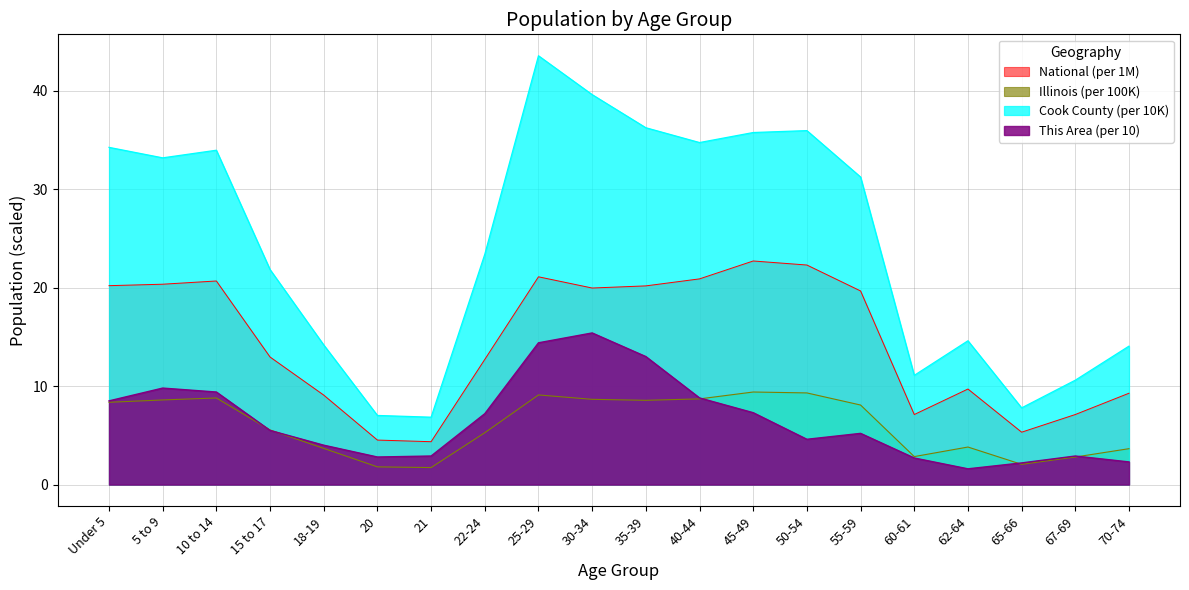

Which series has the largest total across all categories?

Cook County (per 10K)